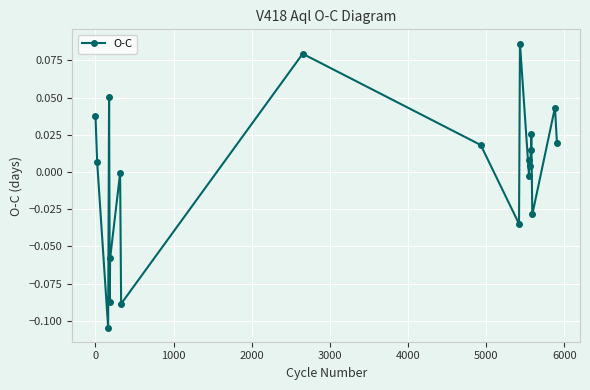

What is the maximum value shown in the chart?

0.1